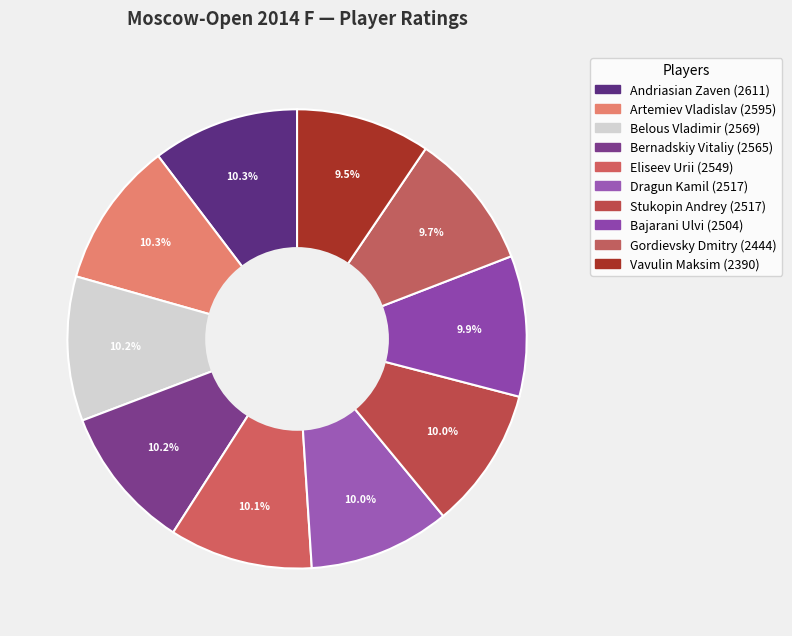

Is it true that Bajarani Ulvi is 1% of the pie?

False